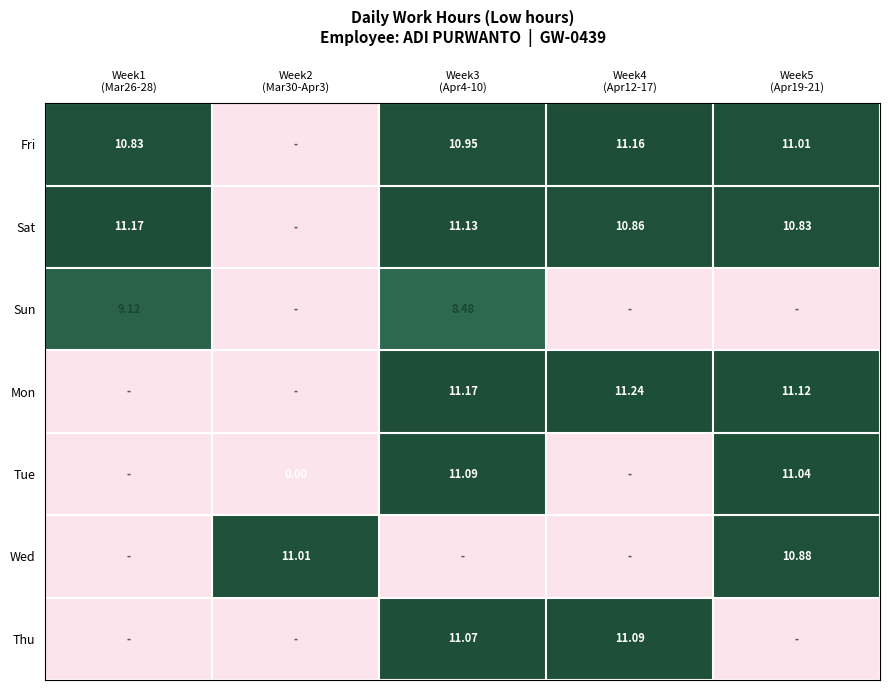

At how many categories does at least one series exceed 0?

5